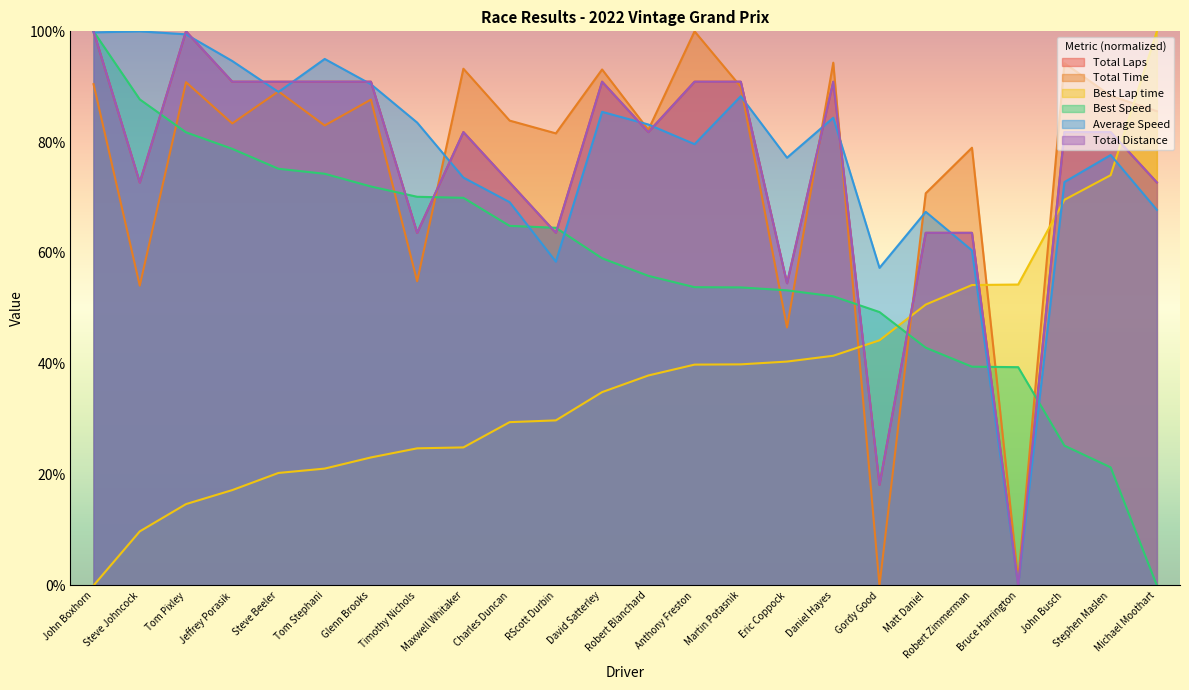

Between Matt Daniel and Steve Johncock, which is larger?

Steve Johncock